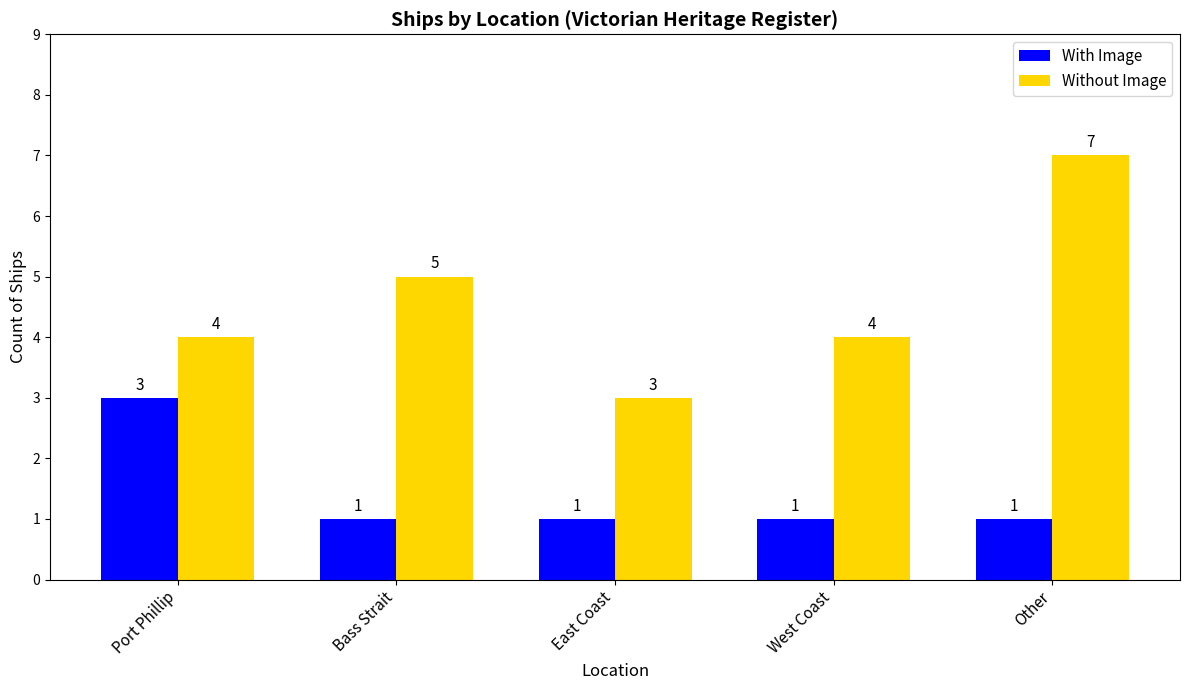

What is the label of the 4th bar from the right?

Bass Strait